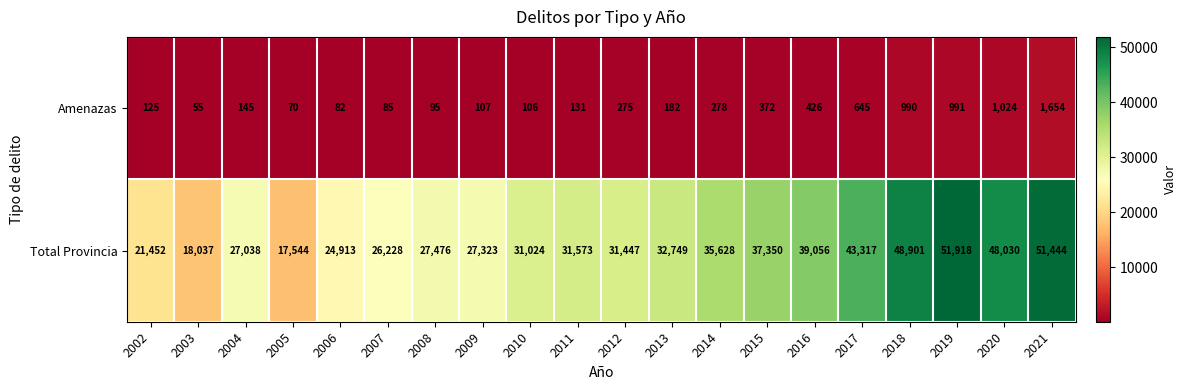

List the series in order of their overall mean, highest first.

Total Provincia, Amenazas